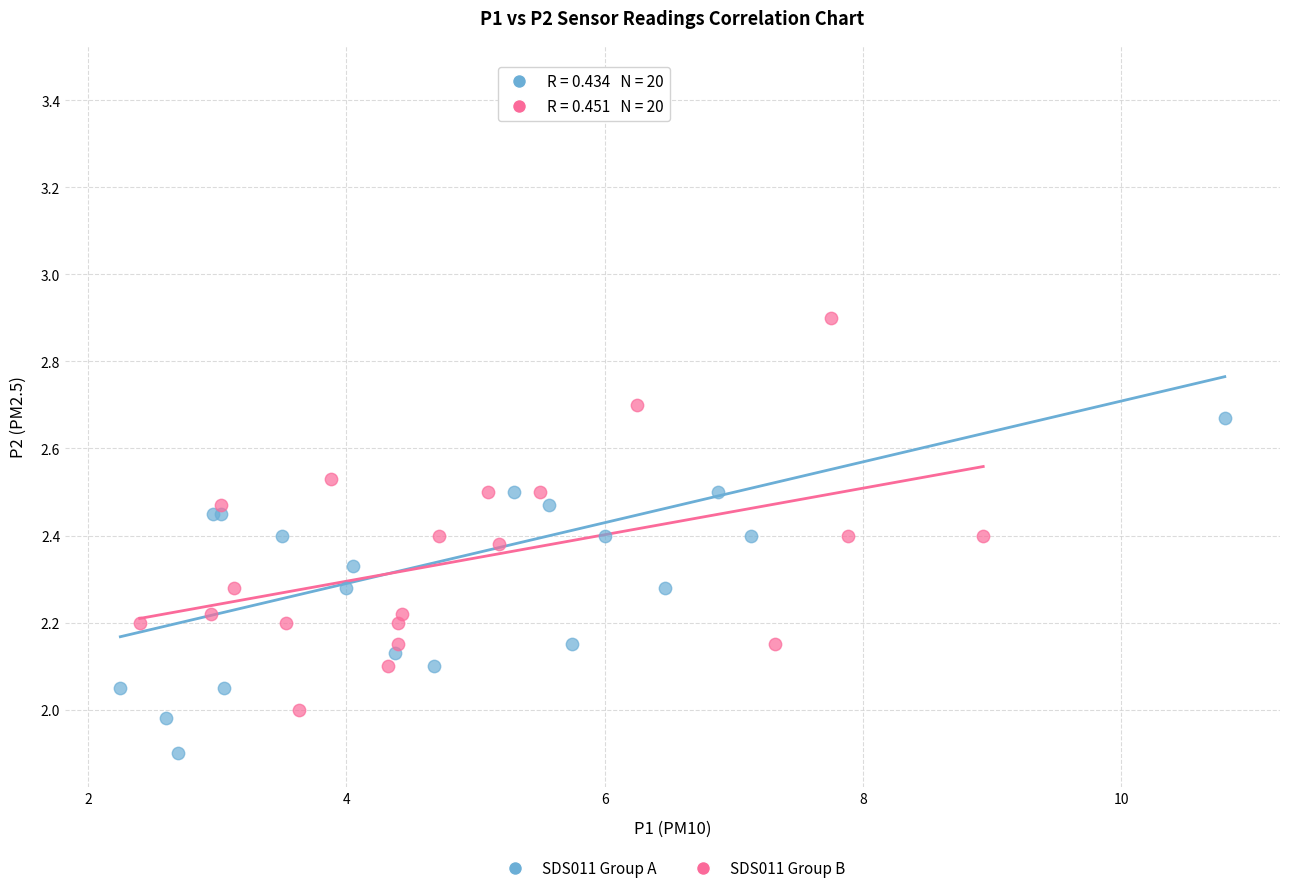

What are all the series names shown in the legend?

SDS011 Group A, SDS011 Group B